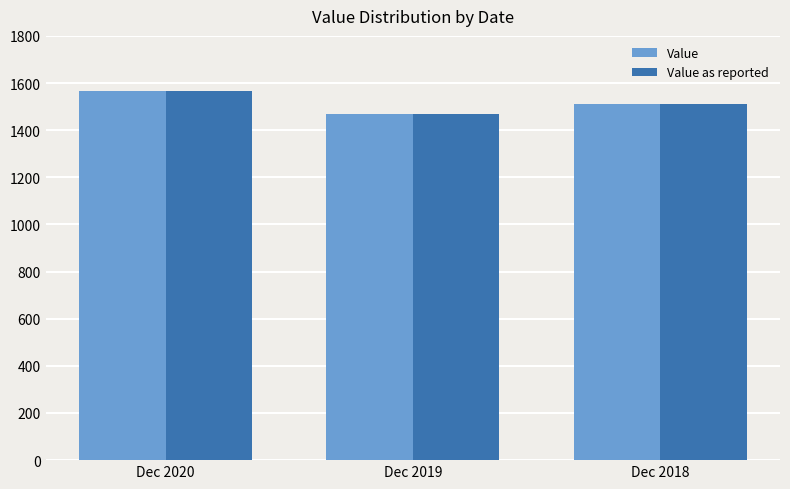

What is the sum of all Value as reported values?

4547.0